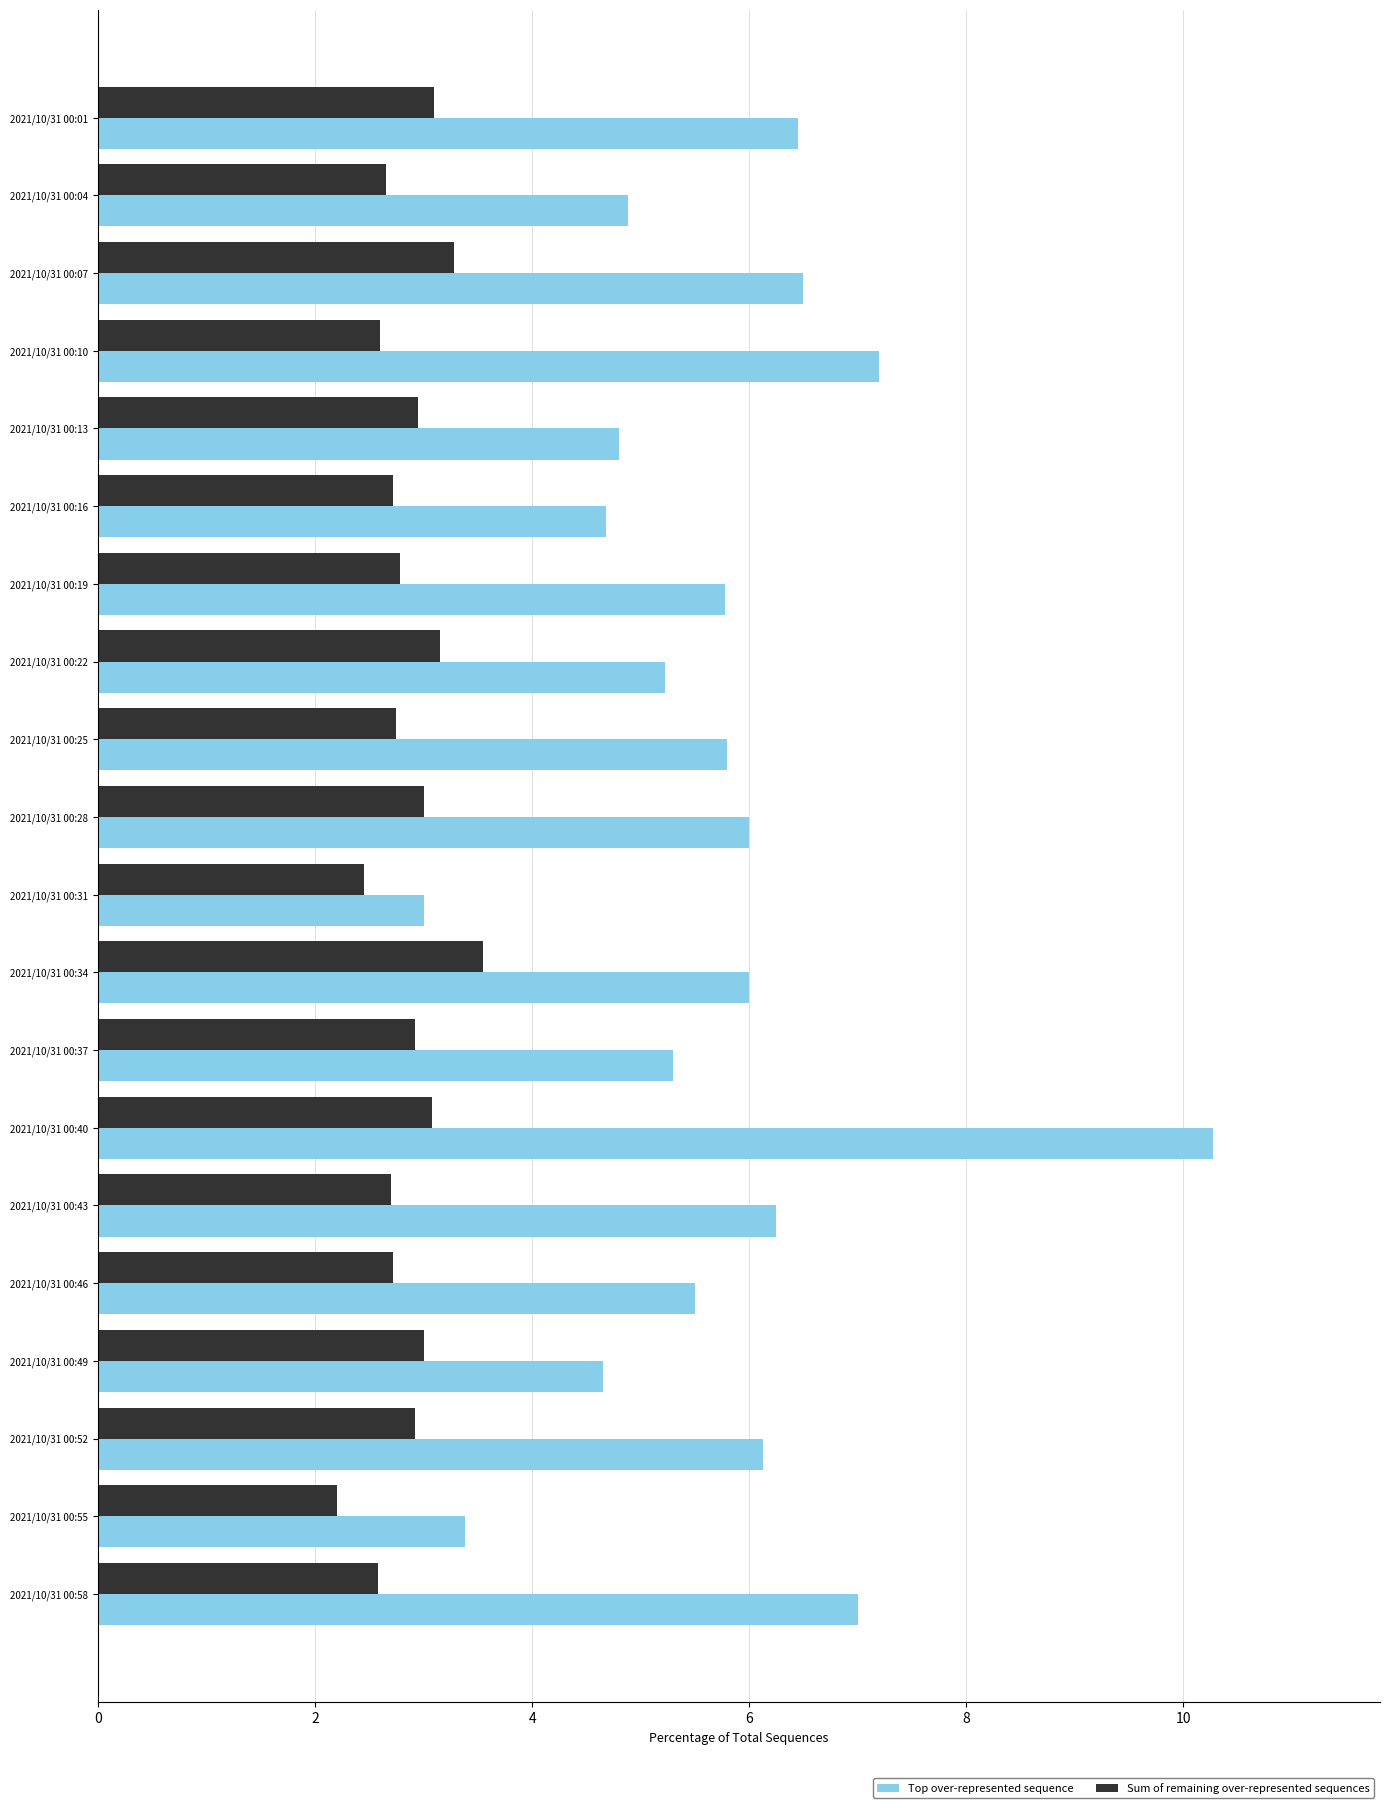

At which label is Sum of remaining over-represented sequences closest to 2?

2021/10/31 00:55